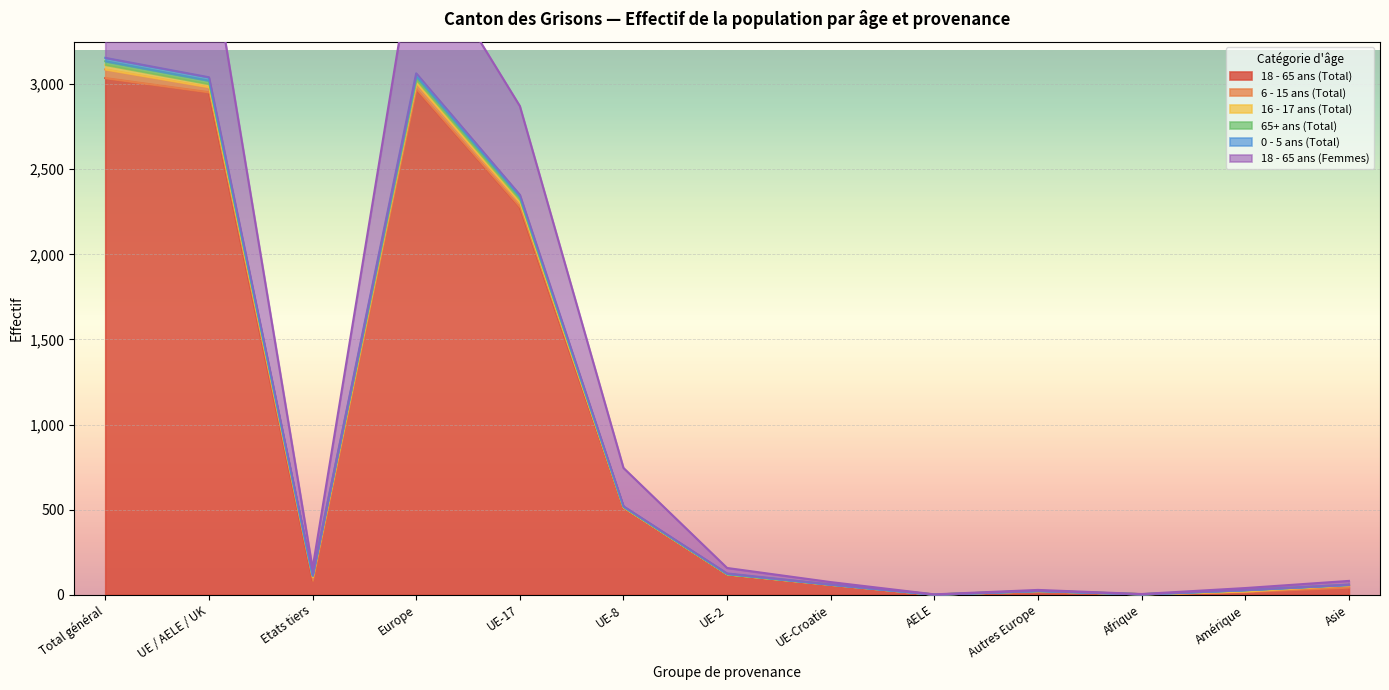

Is it true that 18 - 65 ans (Total) equals 83 at Etats tiers?

True